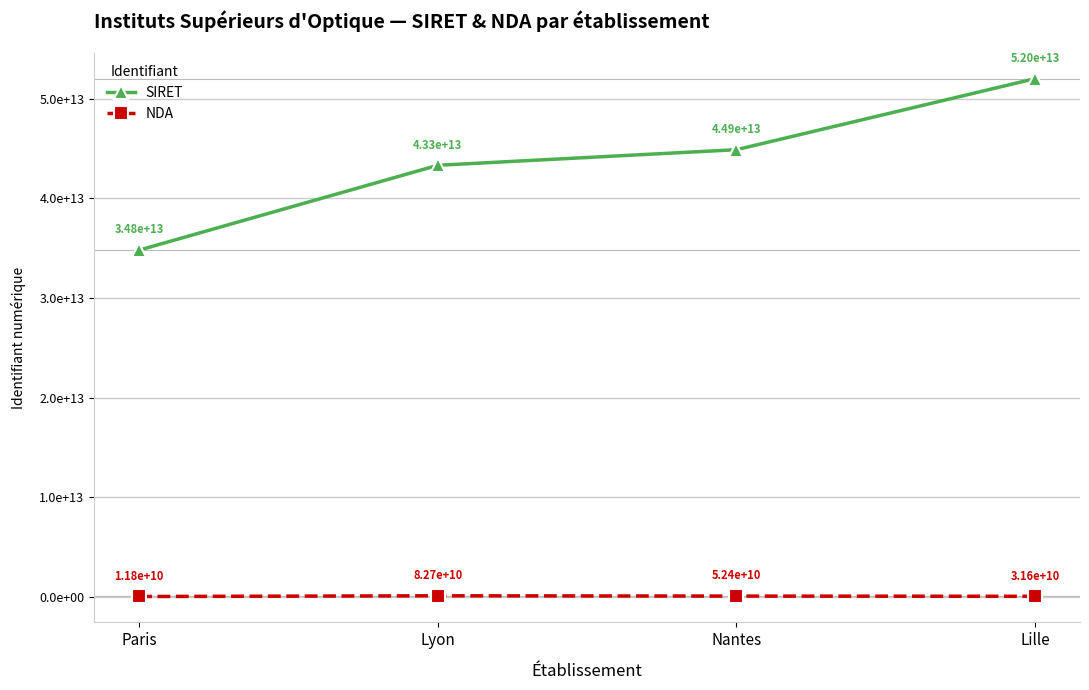

Does the chart have visible grid lines?

Yes